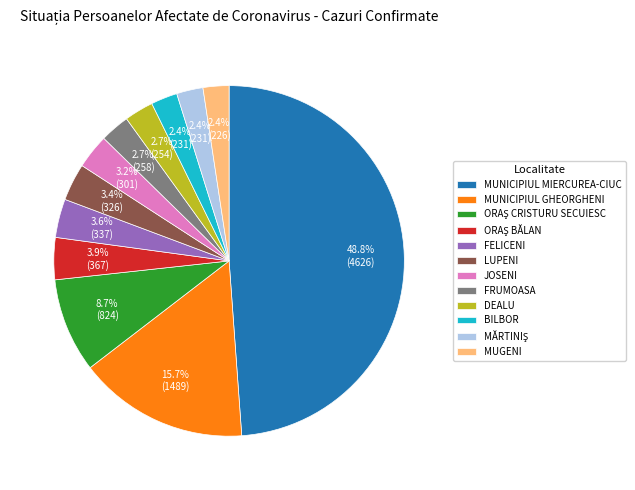

To the nearest percent, what portion does MUNICIPIUL GHEORGHENI represent?

16%